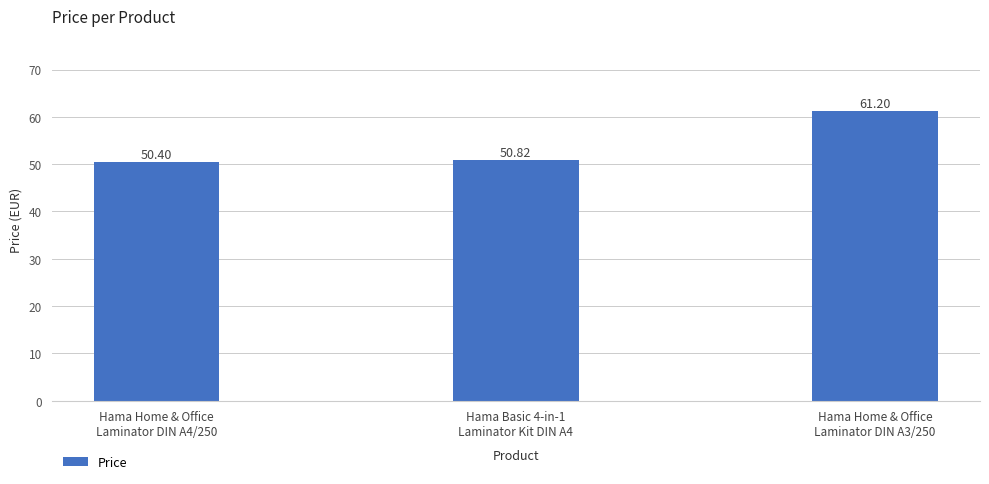

List the labels in order of value, largest first.

Hama Home & Office
Laminator DIN A3/250, Hama Basic 4-in-1
Laminator Kit DIN A4, Hama Home & Office
Laminator DIN A4/250